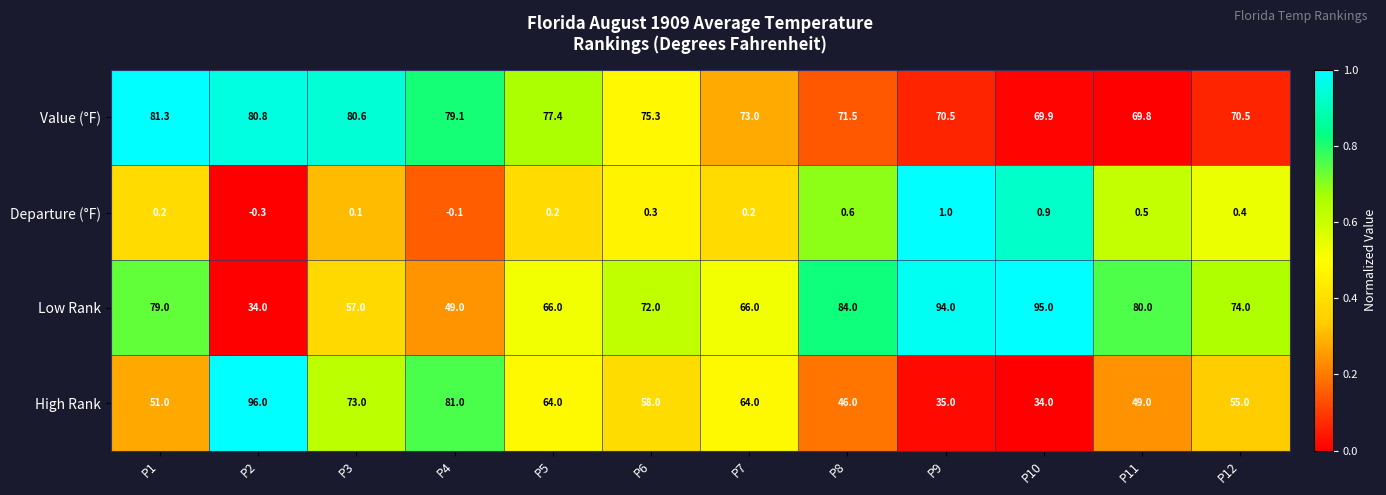

What is the difference between the highest and lowest values at P9?

93.0